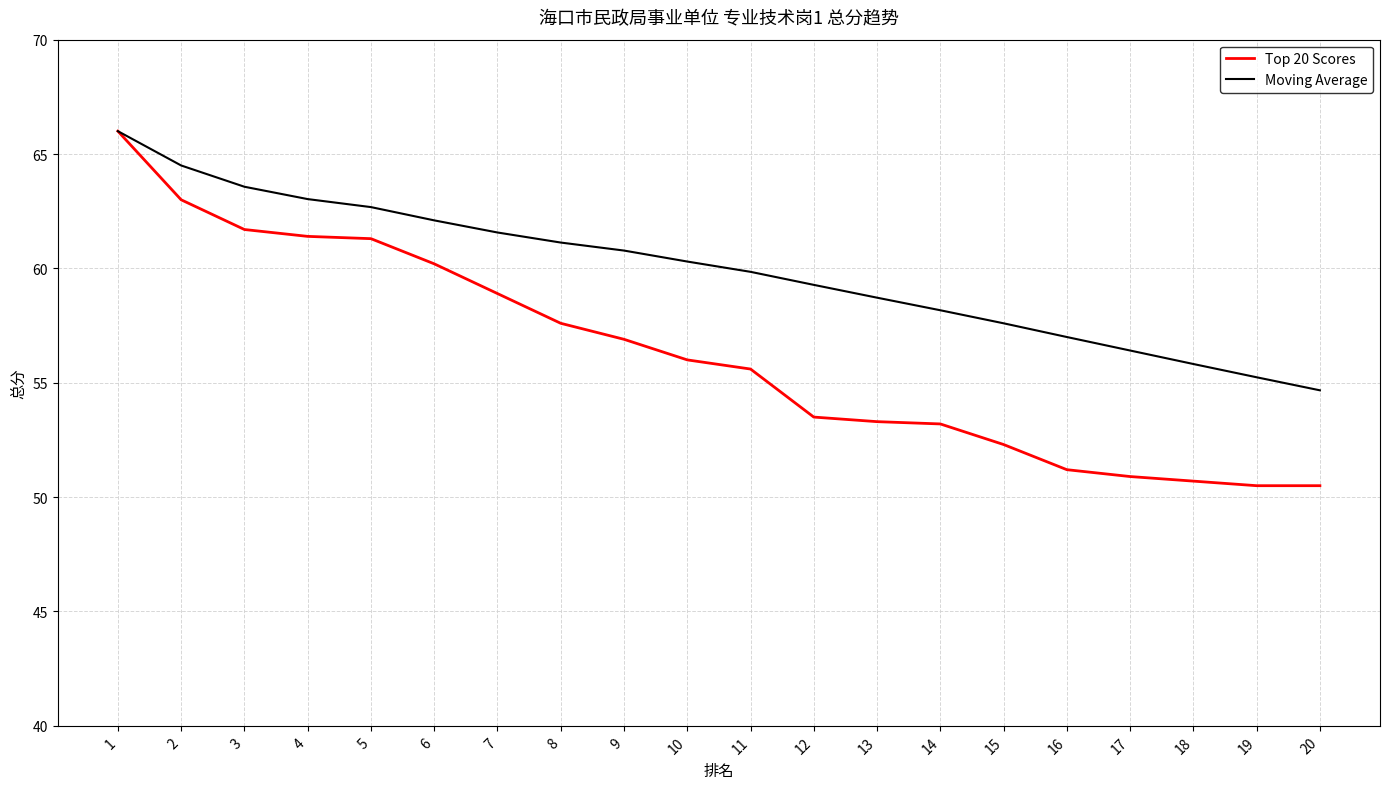

What is the maximum value shown in the chart?

66.0